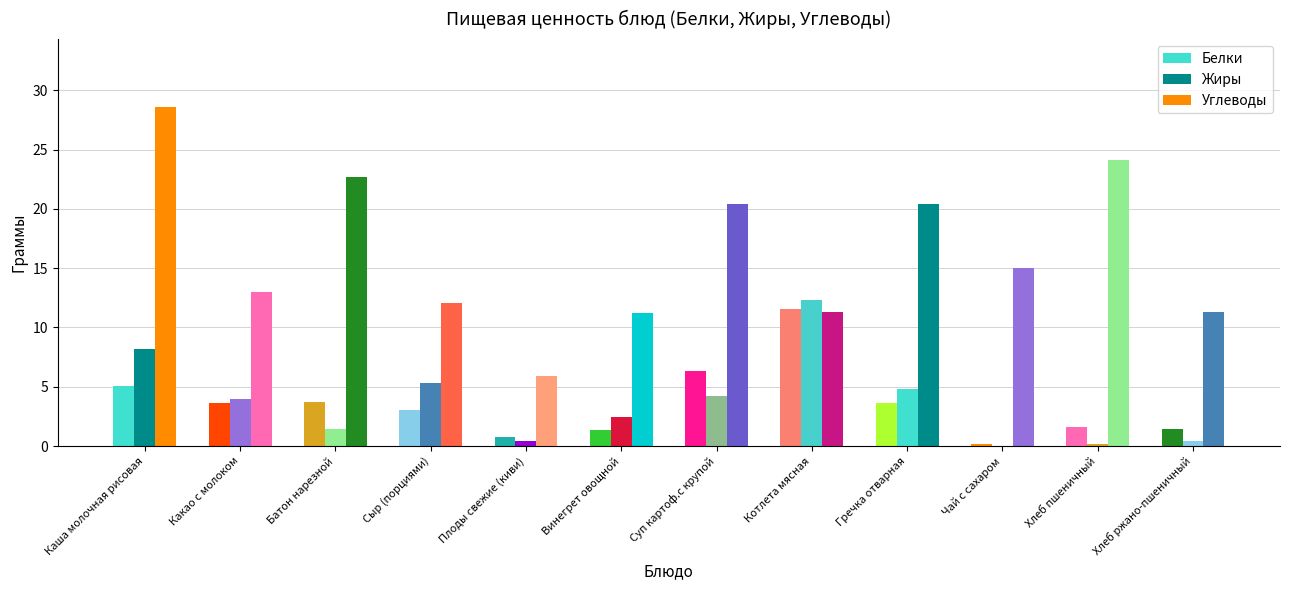

Reading left to right, transcribe all the data shown in this chart.

Белки: 5.1	3.7	3.8	3.0	0.8	1.3	6.4	11.5	3.6	0.2	1.6	1.4
Жиры: 8.2	4.0	1.4	5.3	0.4	2.4	4.2	12.3	4.8	0.0	0.2	0.4
Углеводы: 28.6	13.0	22.7	12.1	5.9	11.2	20.4	11.3	20.4	15.0	24.1	11.3